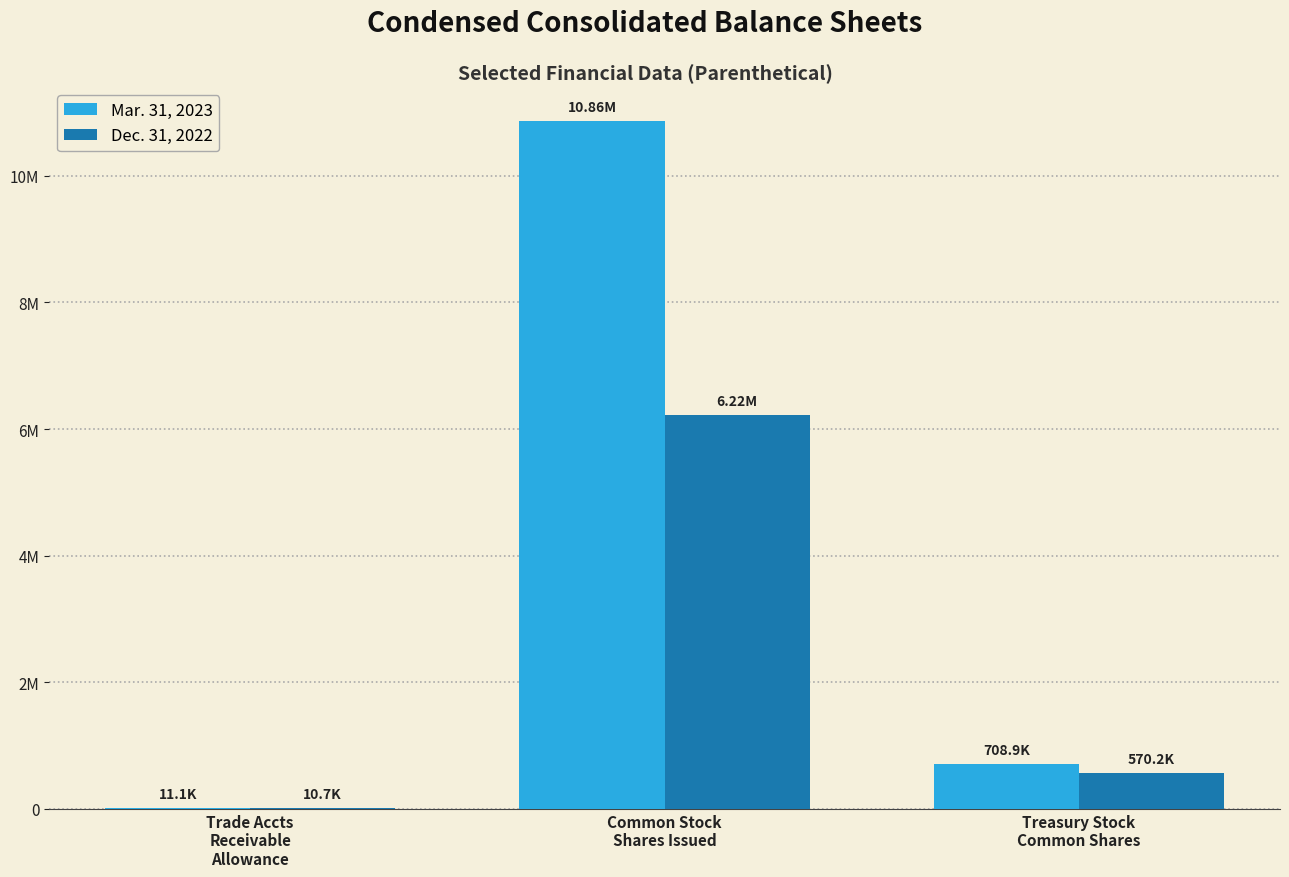

What is the total value across all series at Treasury Stock
Common Shares?

1279132